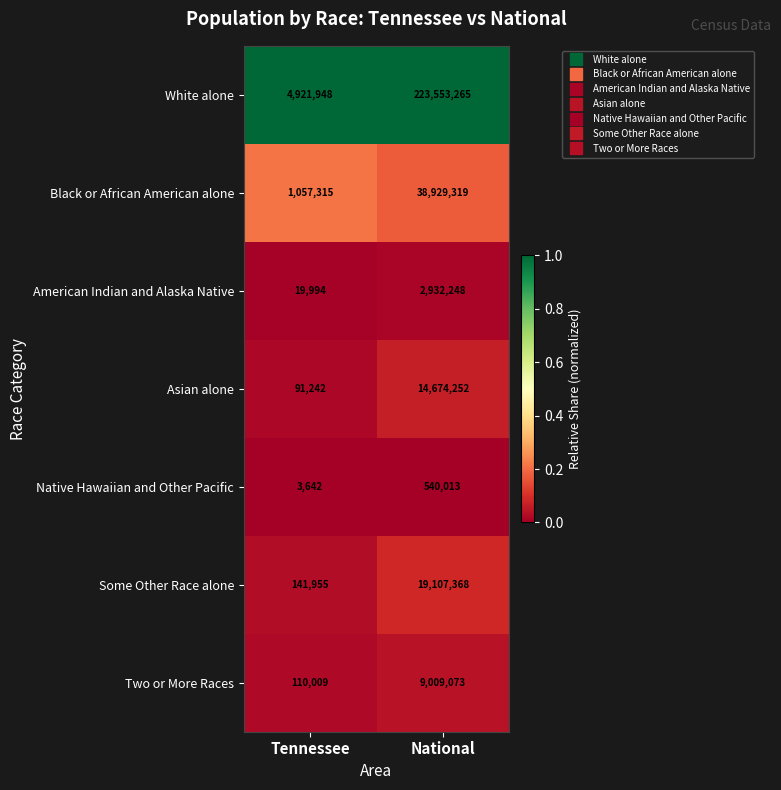

Rank the series at Tennessee from highest to lowest value.

White alone, Black or African American alone, Some Other Race alone, Two or More Races, Asian alone, American Indian and Alaska Native, Native Hawaiian and Other Pacific